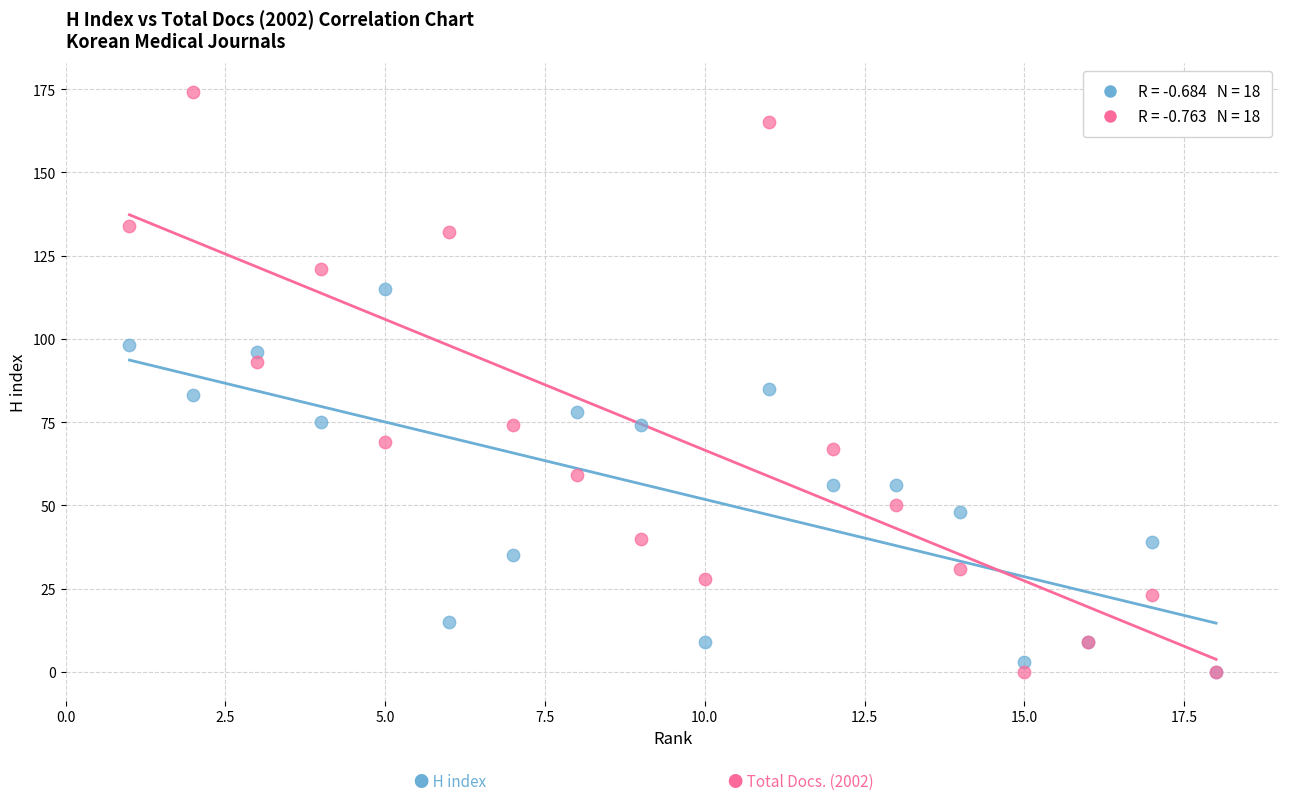

Across all series, what Y value is closest to 87?

85